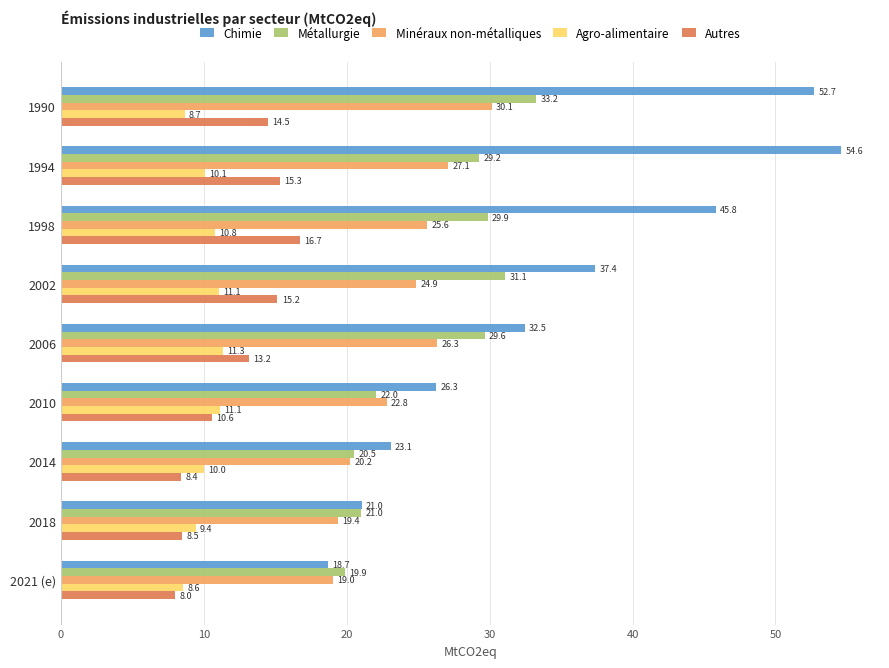

What is the smallest value displayed?

8.0